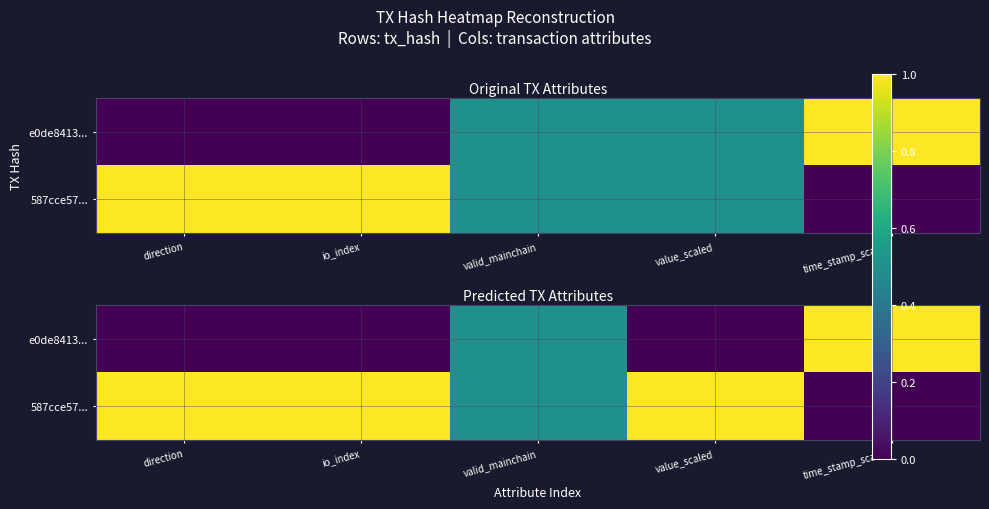

List the labels in order of e0de8413... value, smallest first.

direction, io_index, value_scaled, valid_mainchain, time_stamp_scaled